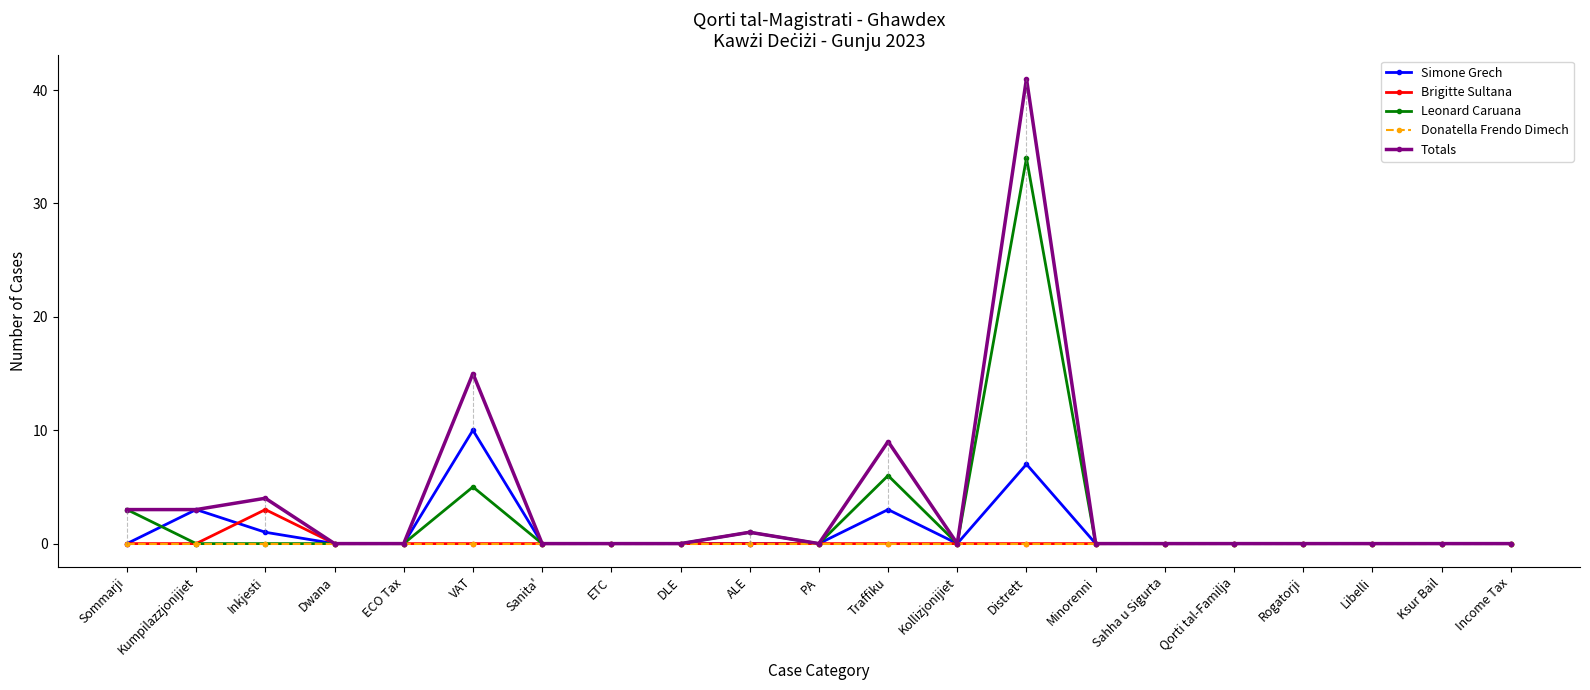

Where is Leonard Caruana nearest to the value 17?

Traffiku